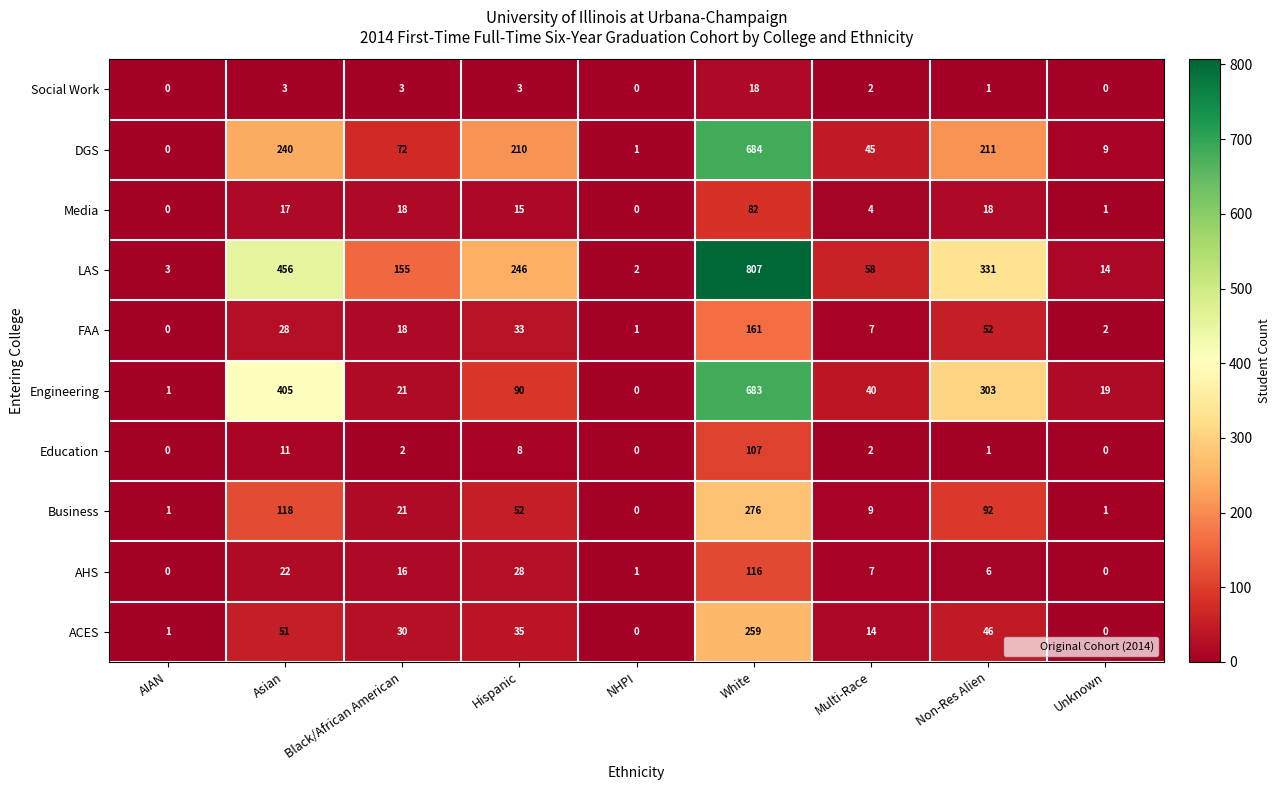

Which category has the highest value across all series?

White